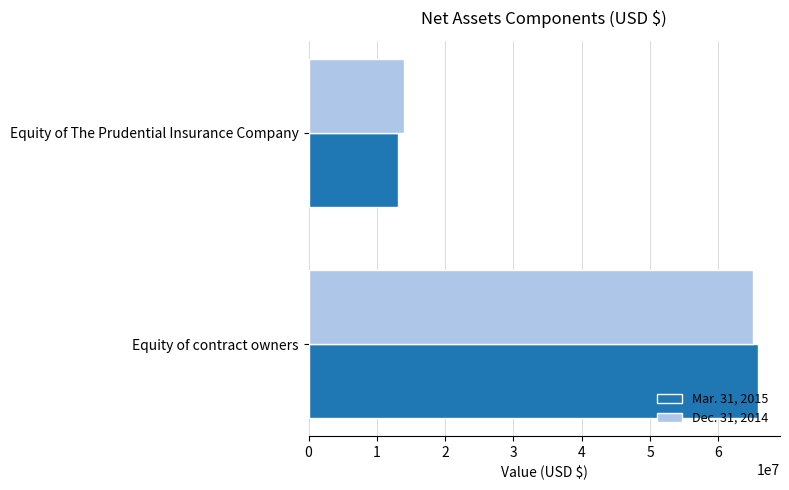

How many Dec. 31, 2014 values are between 14003430 and 65089739?

2